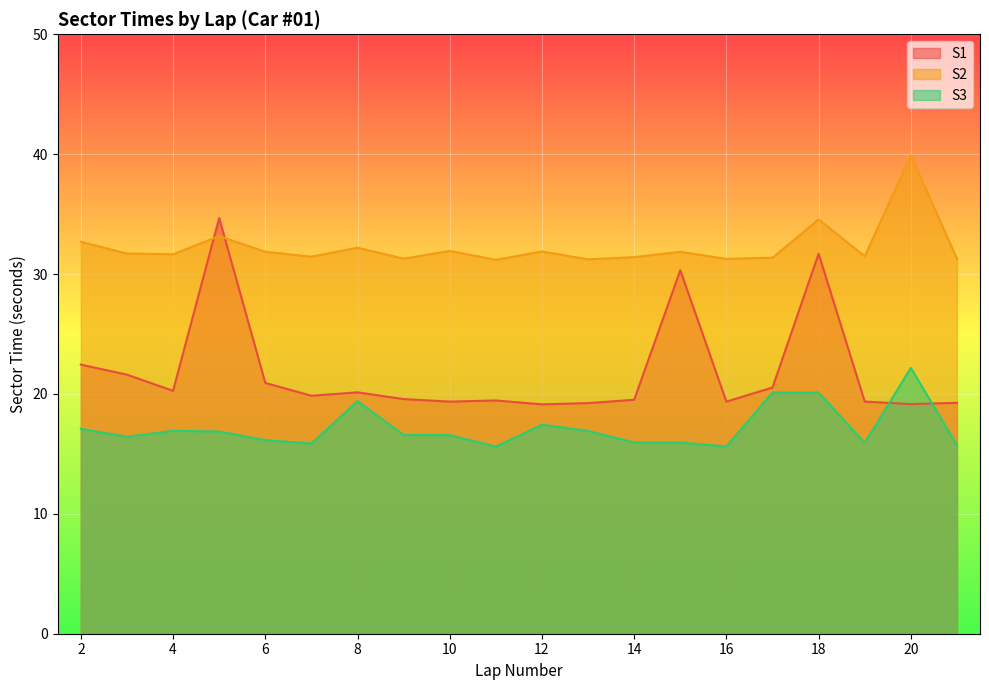

How many values in the S3 series are below 16?

7